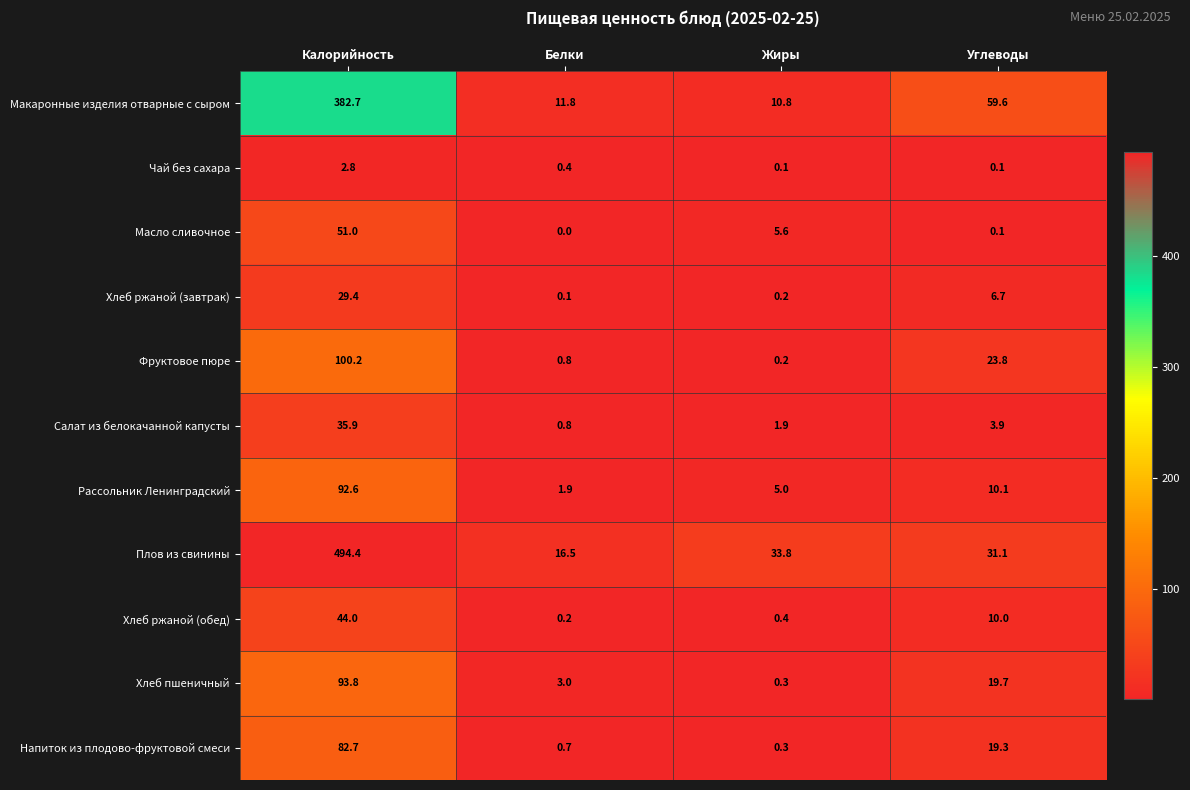

What is the difference between the maximum and minimum values in the Хлеб ржаной (обед) series?

43.8